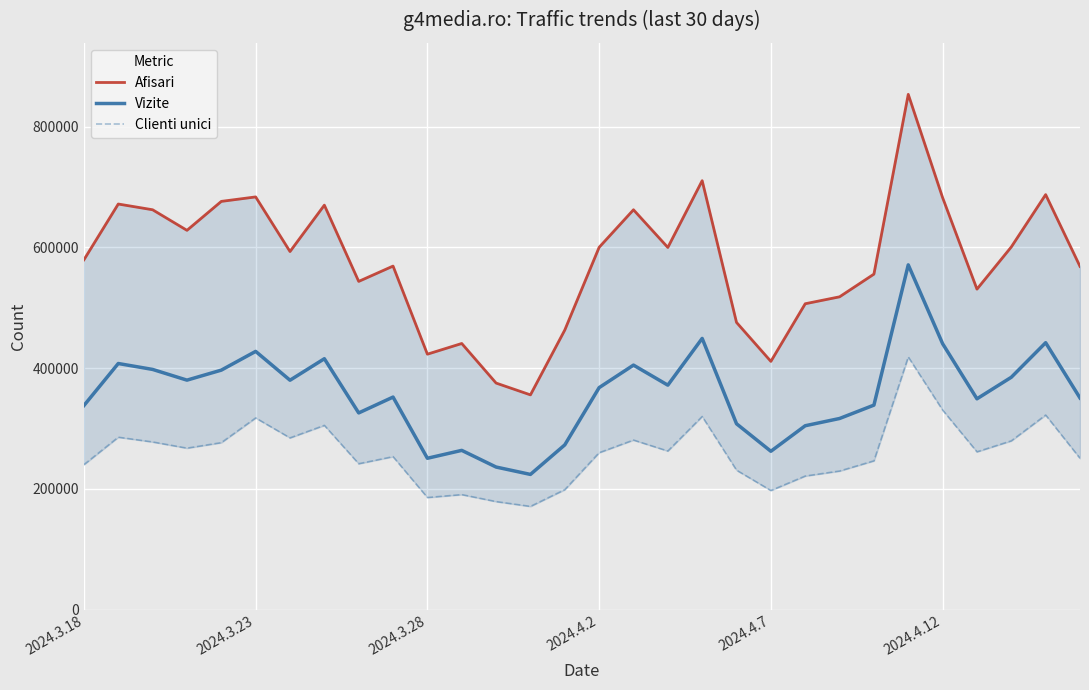

At which category is the sum across all series the highest?

24